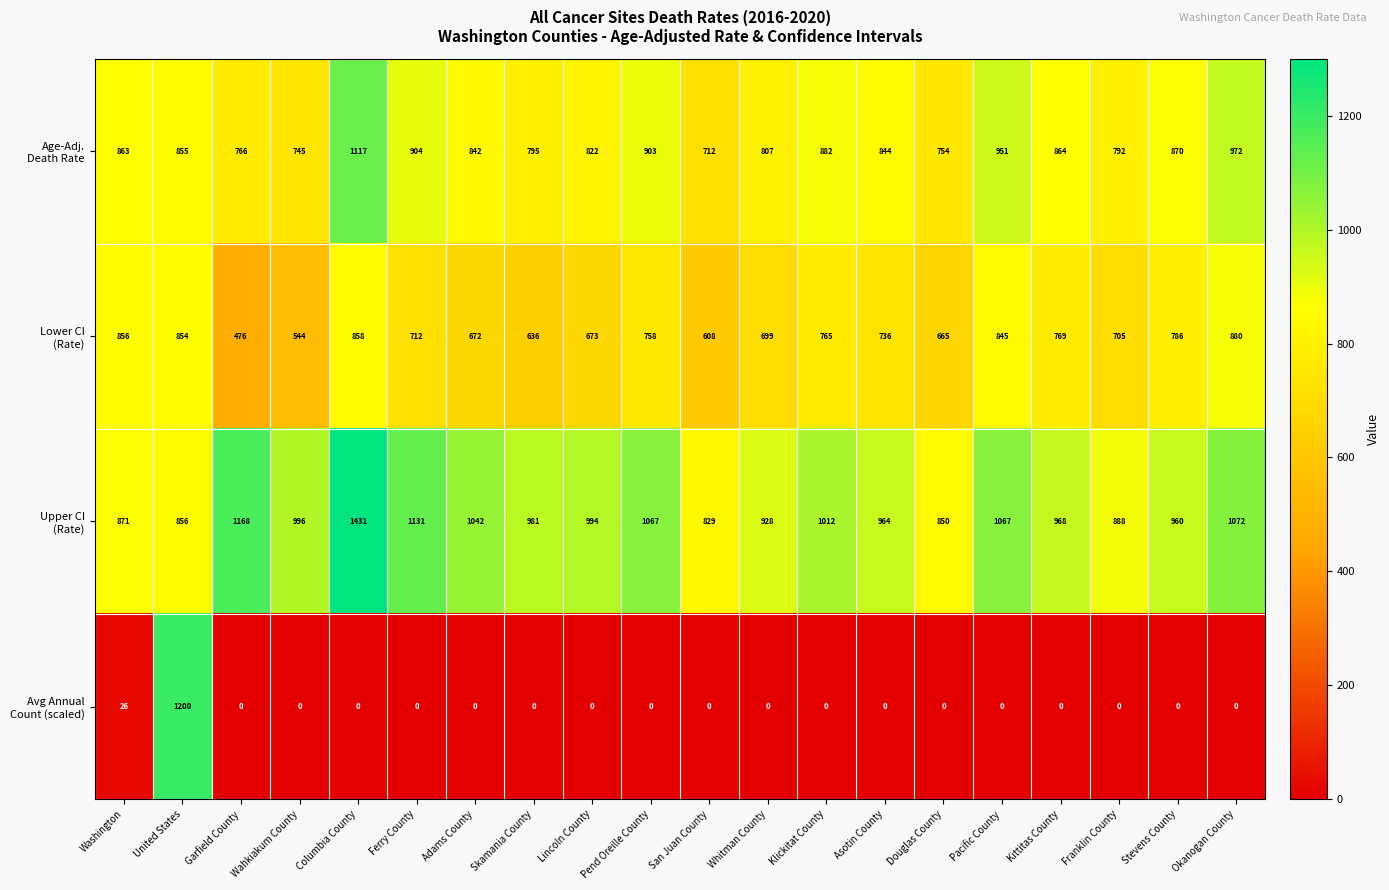

What is the difference between the highest and lowest values at Klickitat County?

1012